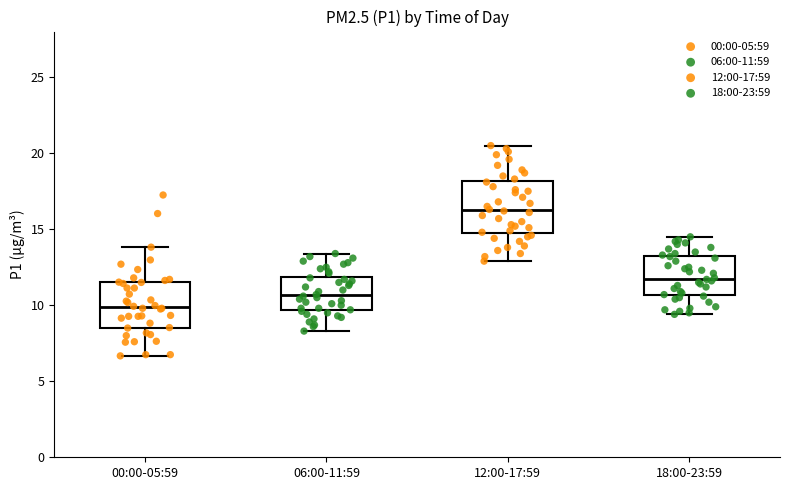

Reading left to right, read every box against the y-axis: the position of its median line, the range the box covers, and the ends of its whiskers. The values are not printed on the chart, so give them approximately, as read against the axis.

00:00-05:59: median 10.0, box 8.5 to 11.5, whiskers 6.5 to 14.0
06:00-11:59: median 10.5, box 9.5 to 12.0, whiskers 8.5 to 13.5
12:00-17:59: median 16.5, box 15.0 to 18.0, whiskers 13.0 to 20.5
18:00-23:59: median 12.0, box 10.5 to 13.0, whiskers 9.5 to 14.5